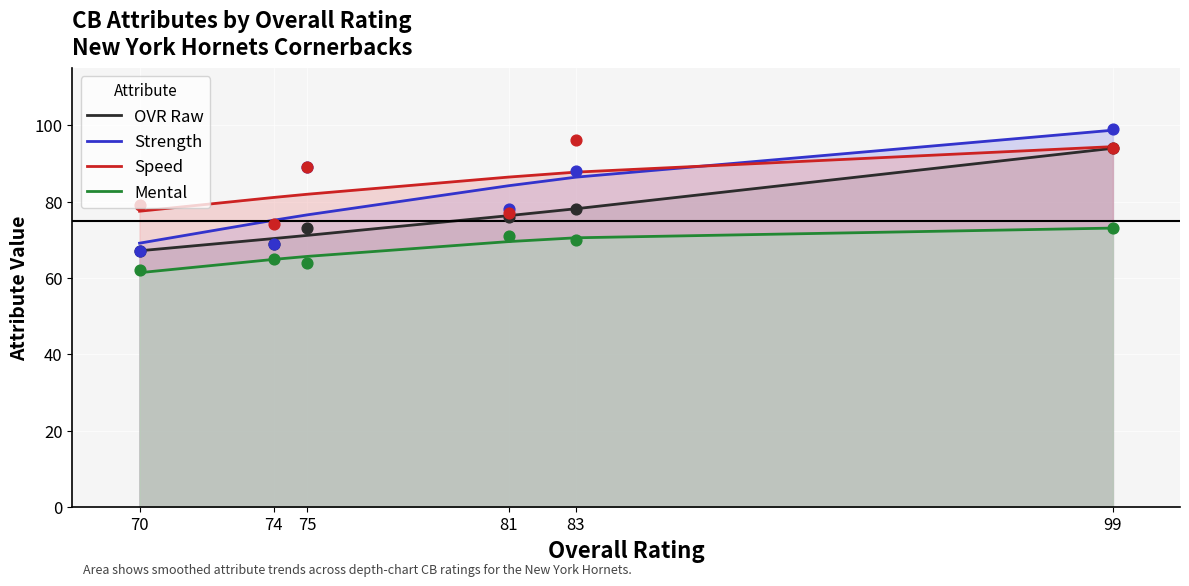

Is the value of Mental at 74 greater than the value of OVR Raw at 99?

No